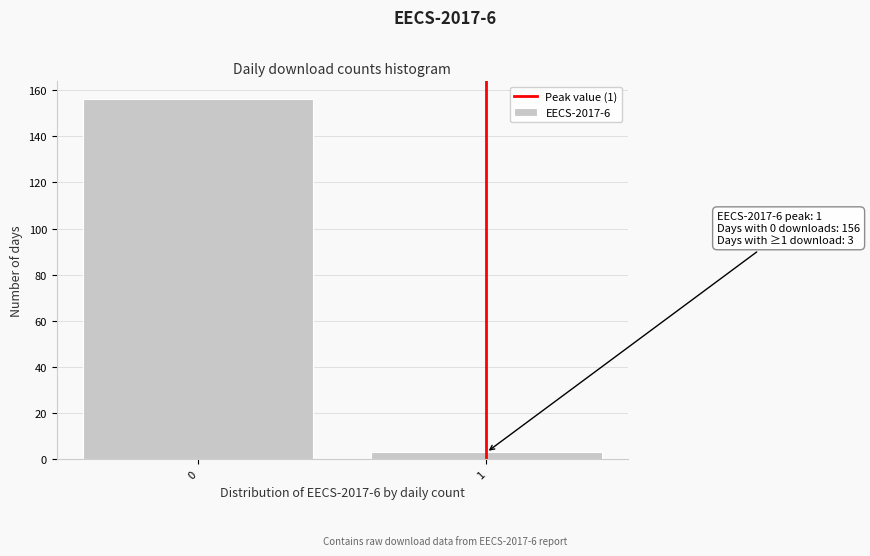

Reading left to right, list all the values displayed in this chart.

156	3